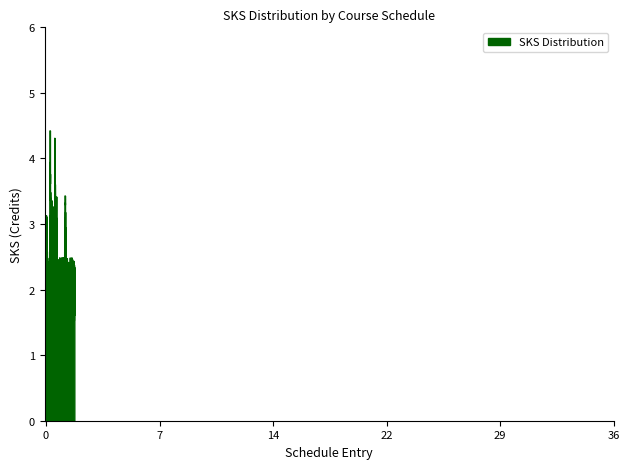

What is the smallest value displayed?

1.5